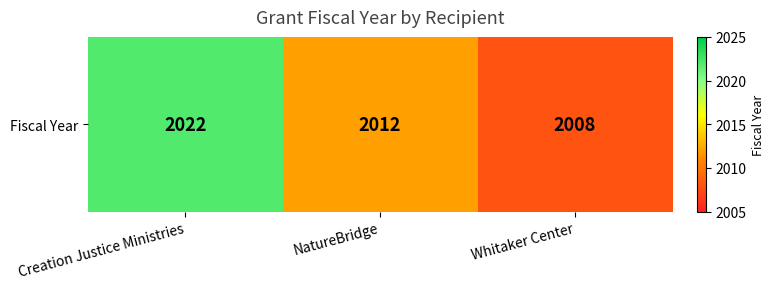

How many categories are shown in the chart?

3